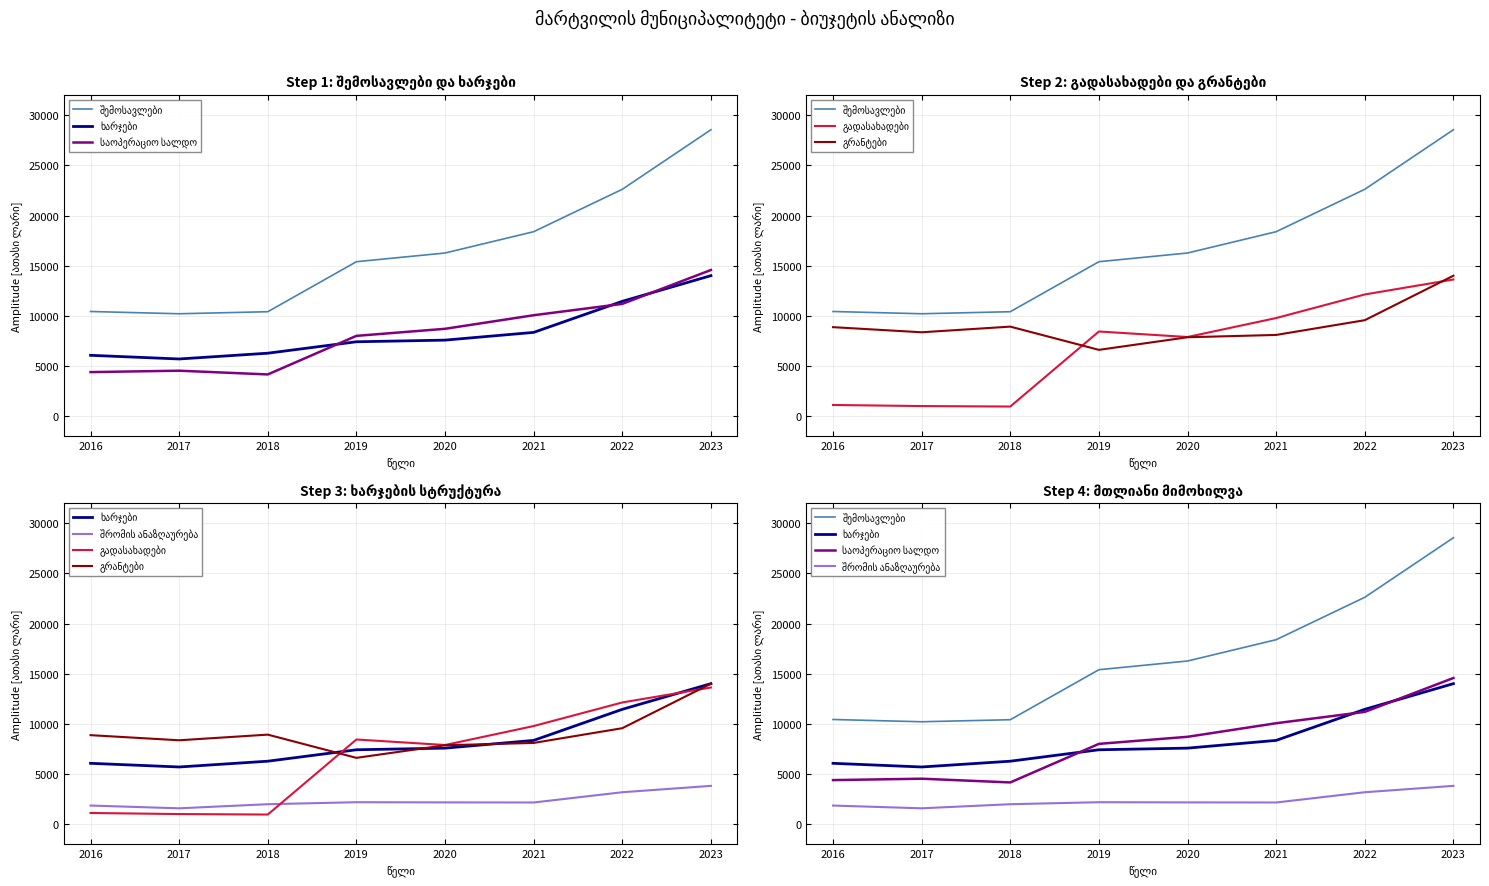

Which series changed the most between 2016 and 2019?

გადასახადები